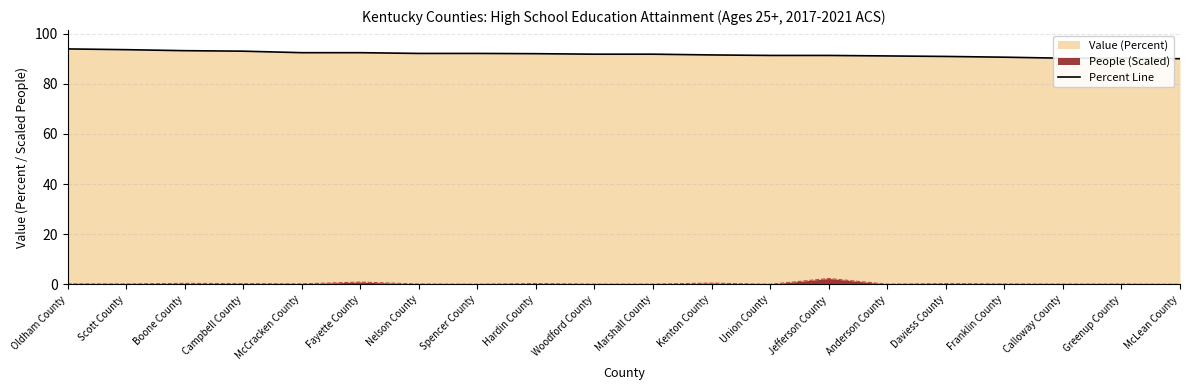

Is it true that the value at Marshall County is 161.2?

False